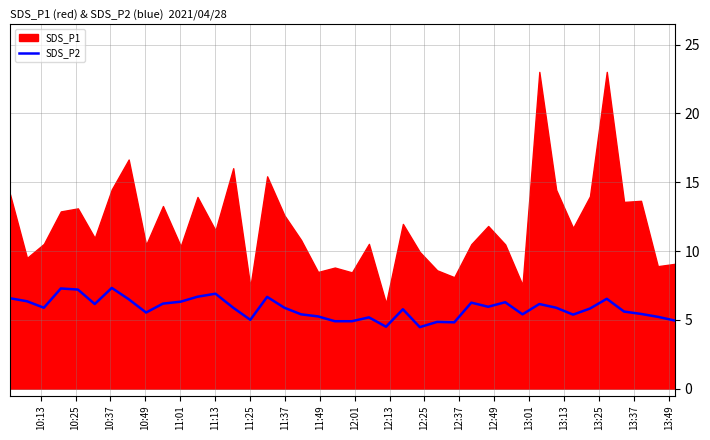

The chart shows a value of 1.9 at 10:37. True or false?

False